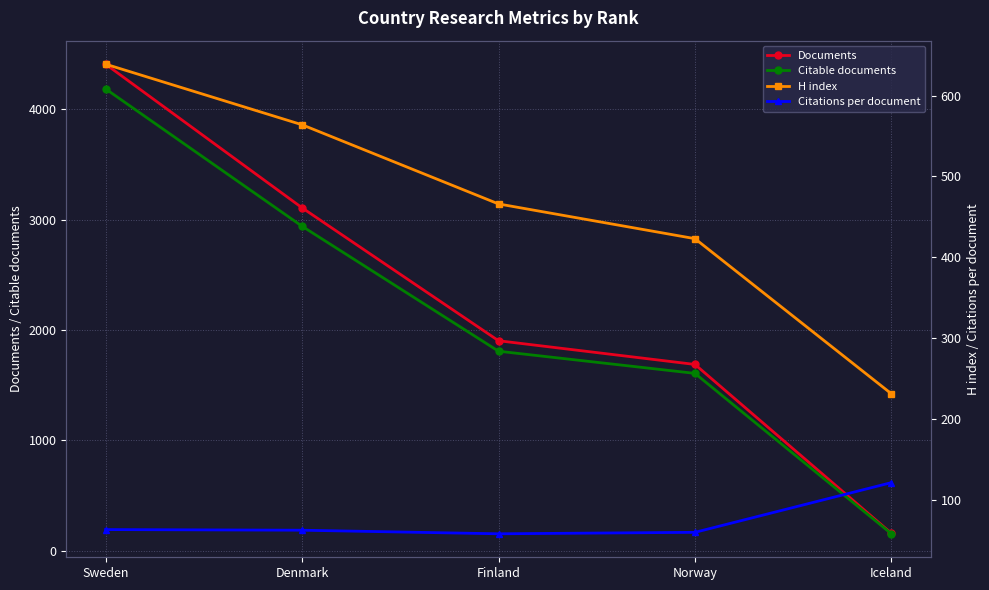

At which category does the chart reach its peak across all series?

Sweden